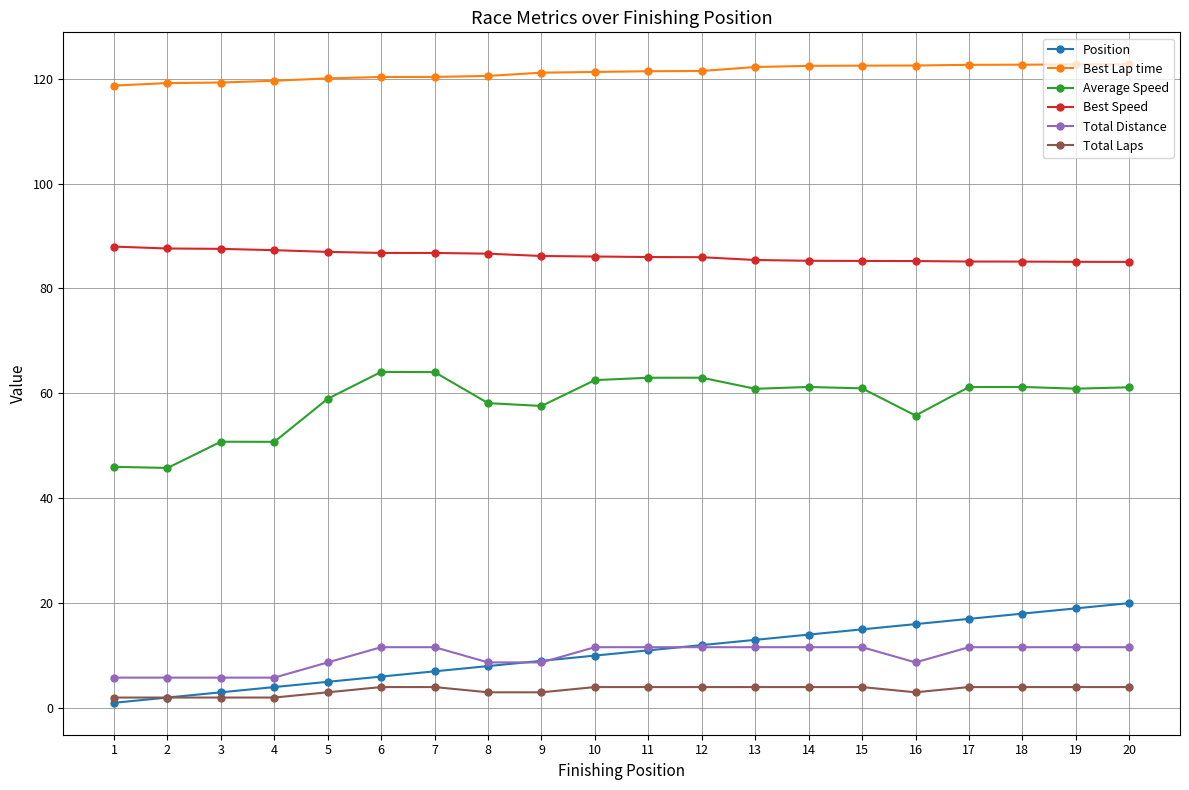

List the series in order of their peak value, highest first.

Best Lap time, Best Speed, Average Speed, Position, Total Distance, Total Laps